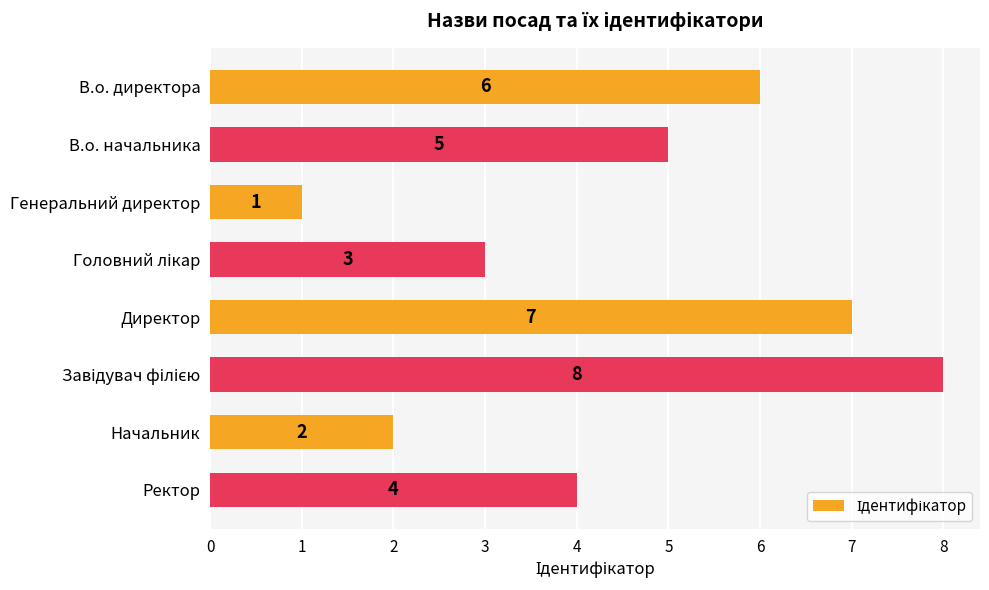

How many values are between 3 and 7?

5